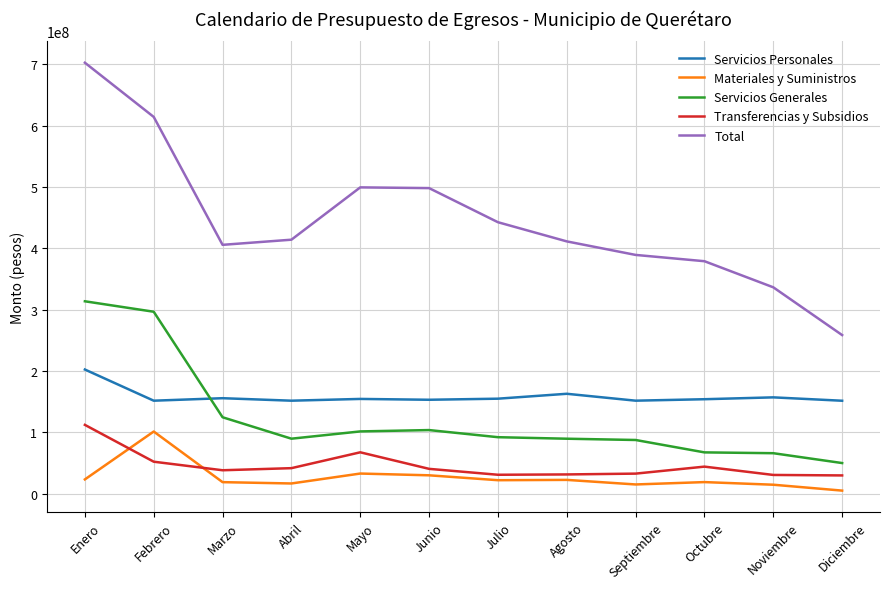

The value of Materiales y Suministros at Diciembre is 4798174.0. True or false?

True